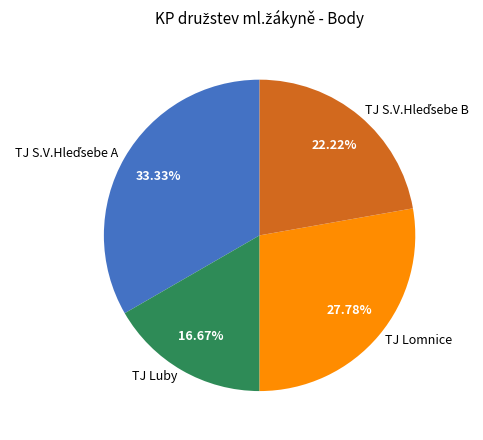

Count the number of slices in the pie.

4